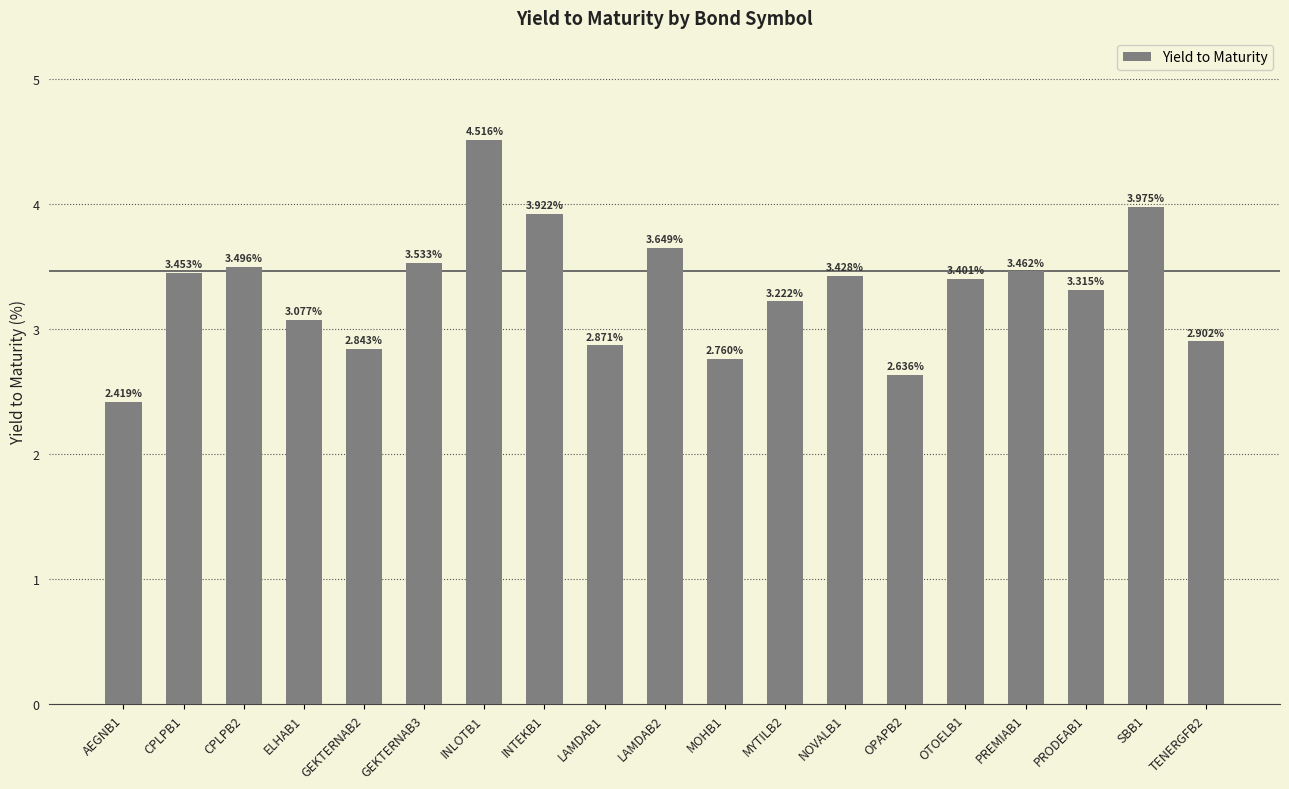

What is the average value?

3.3